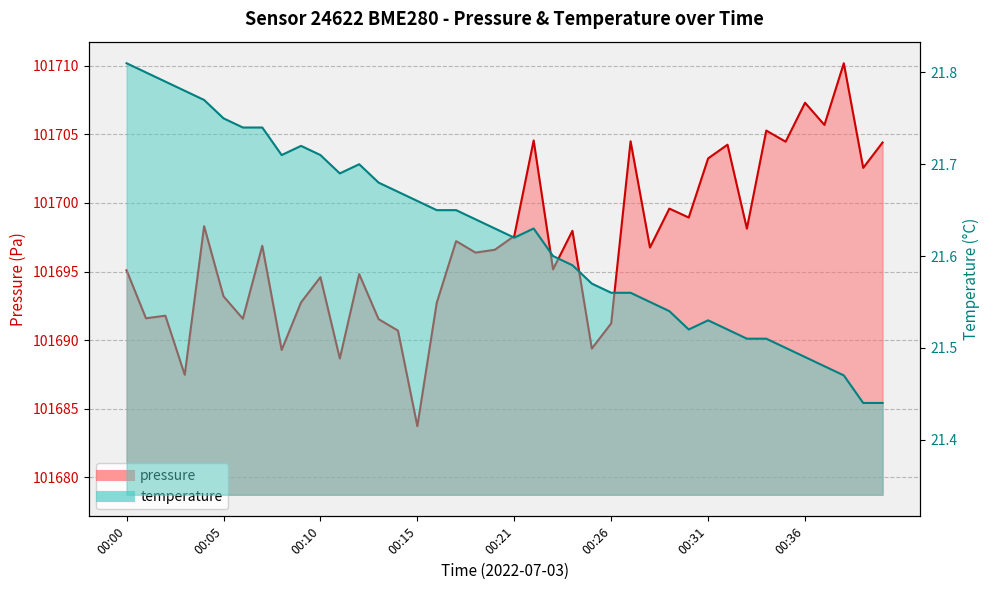

At which label does temperature reach its minimum?

00:40